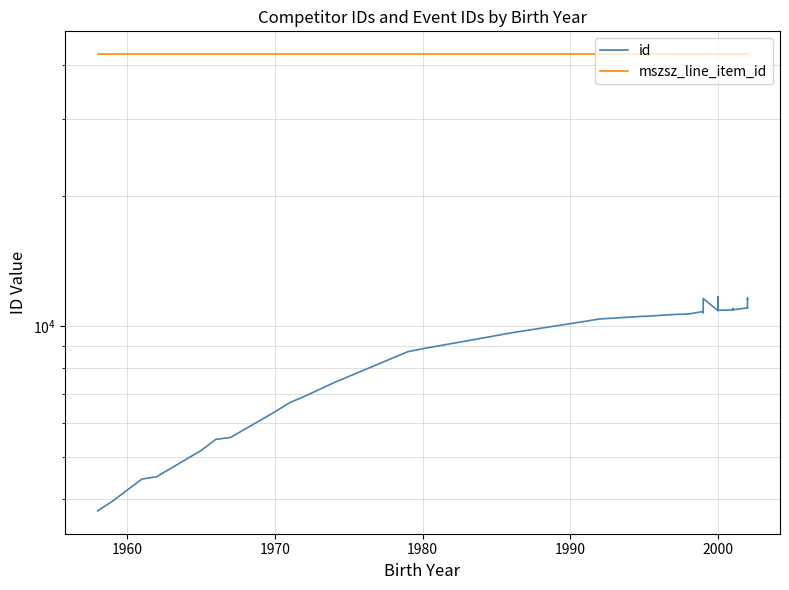

Which series has the largest range (max minus min)?

id